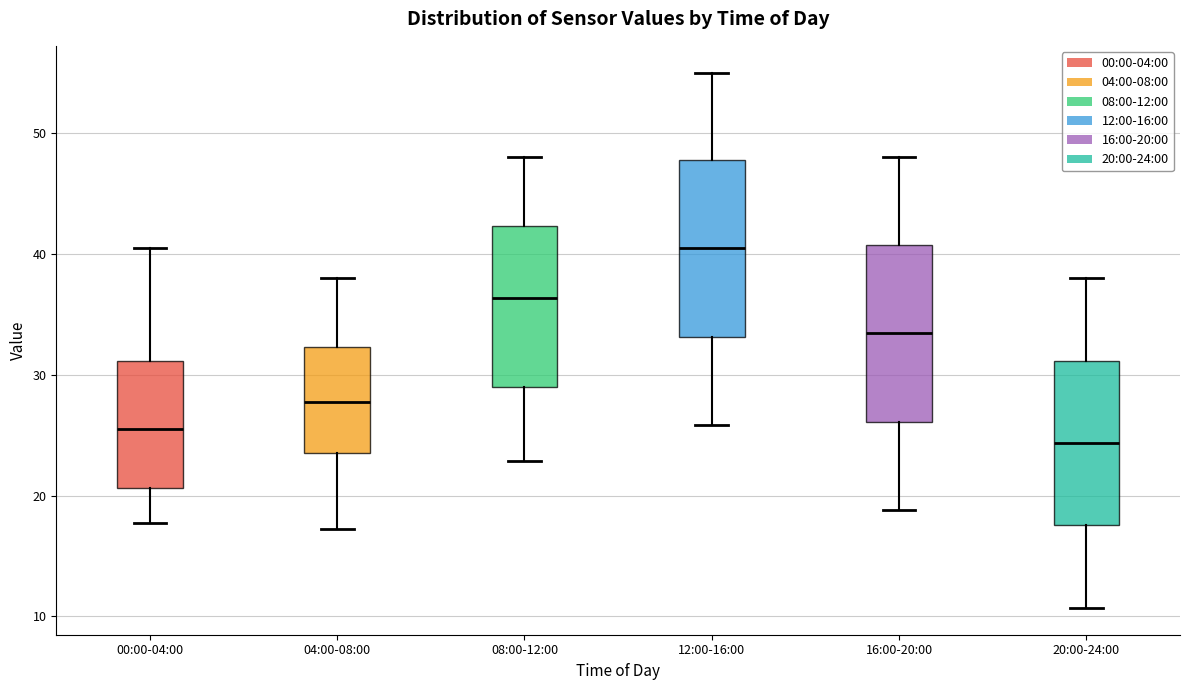

Reading left to right, transcribe this box plot: for each box, give where its median line is, the range the box spans, and where its two whiskers end, as read against the y-axis. The values are not printed on the chart, so give them approximately, as read against the axis.

00:00-04:00: median 26, box 21 to 31, whiskers 18 to 41
04:00-08:00: median 28, box 24 to 32, whiskers 17 to 38
08:00-12:00: median 36, box 29 to 42, whiskers 23 to 48
12:00-16:00: median 40, box 33 to 48, whiskers 26 to 55
16:00-20:00: median 33, box 26 to 41, whiskers 19 to 48
20:00-24:00: median 24, box 18 to 31, whiskers 11 to 38